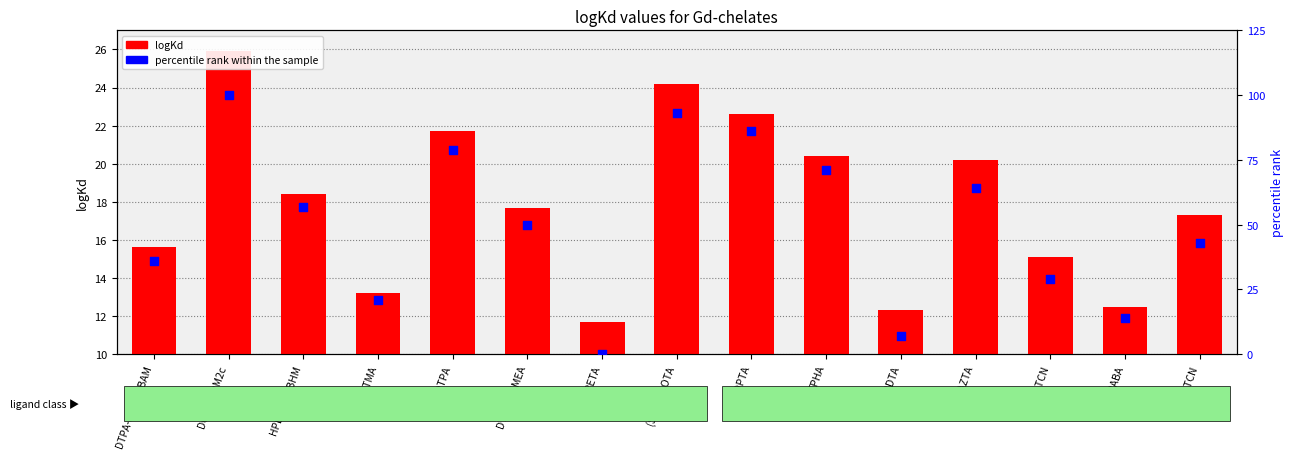

At which category is the sum across all series the highest?

DOTA-BOM2c